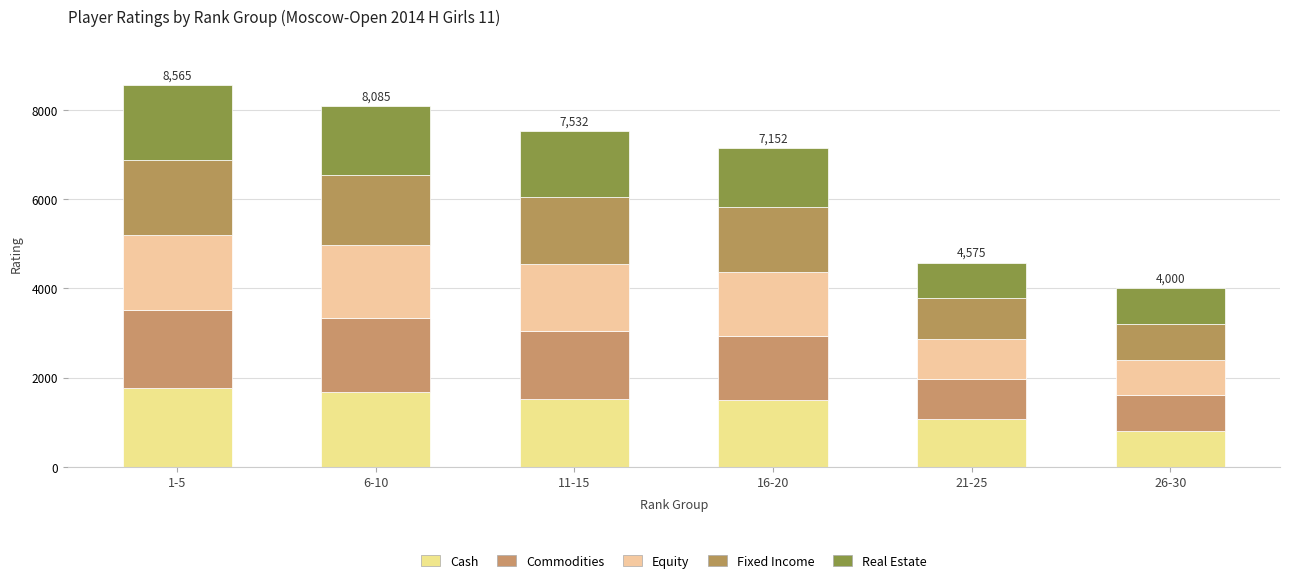

How many series are shown in this chart?

5